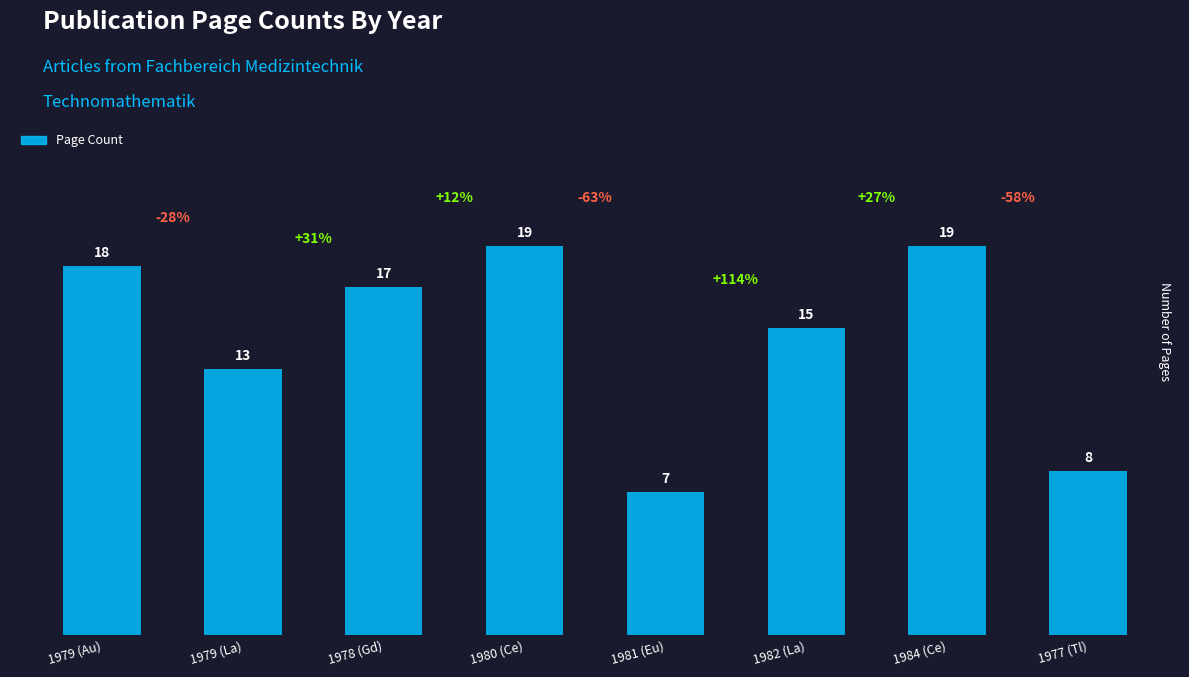

At which label is the value closest to 13?

1979 (La)